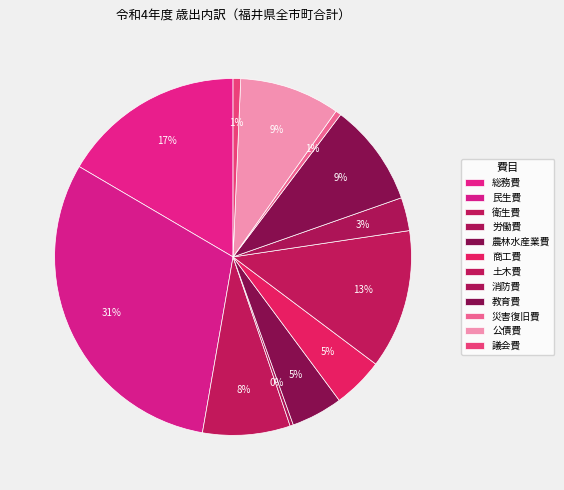

Count the number of slices in the pie.

12